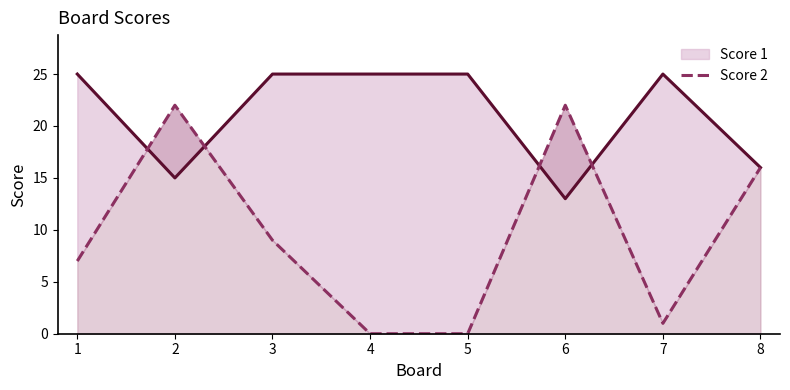

What is the average value of the Score 2 series?

10